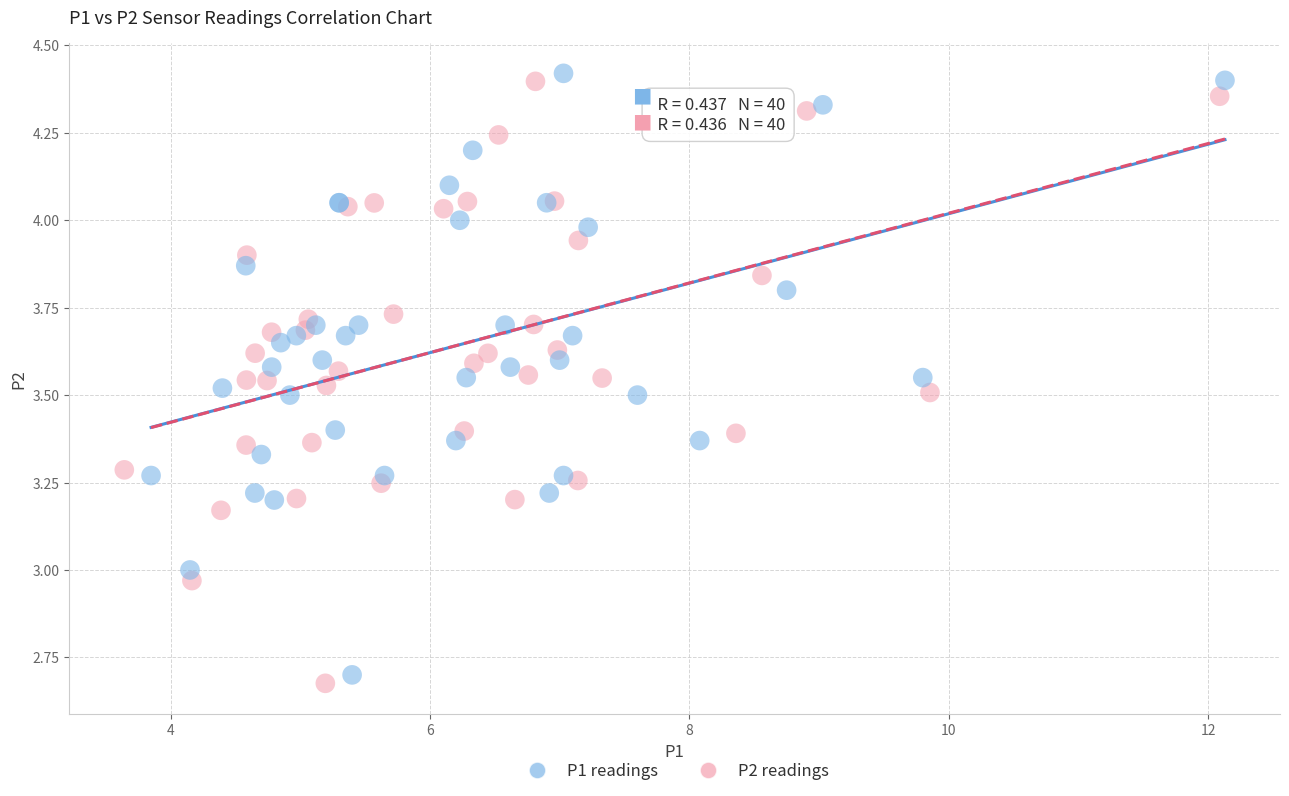

What are all the series names shown in the legend?

P1 readings, P2 readings